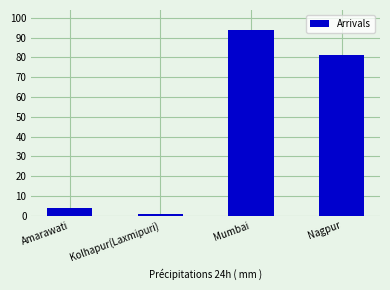

Reading left to right, what are all the values shown in this chart?

4	1	94	81